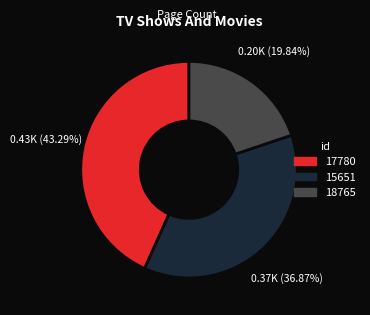

What portion of the pie excludes 17780?

56.7%